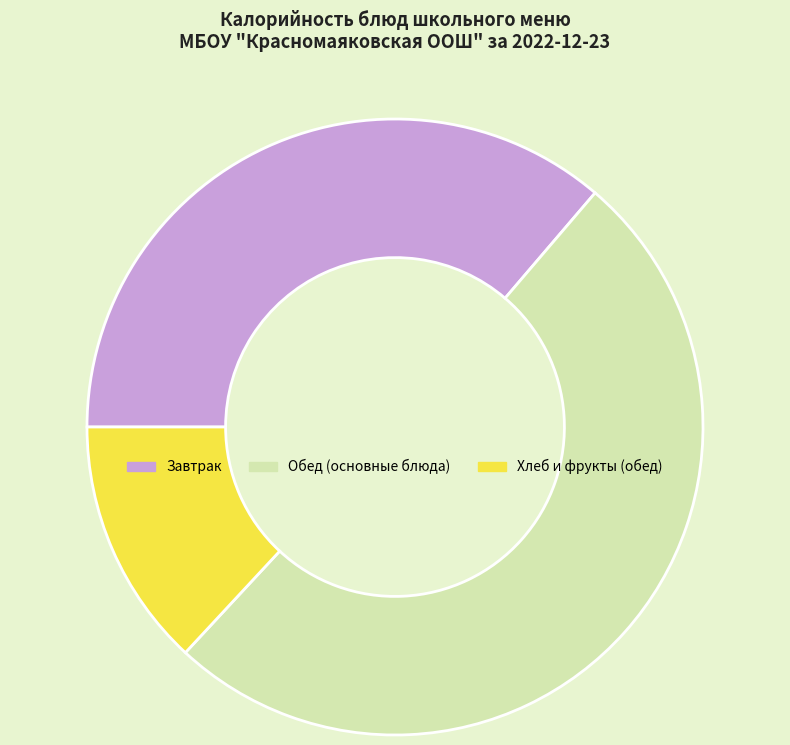

Is there any slice that represents more than half of the pie?

Yes